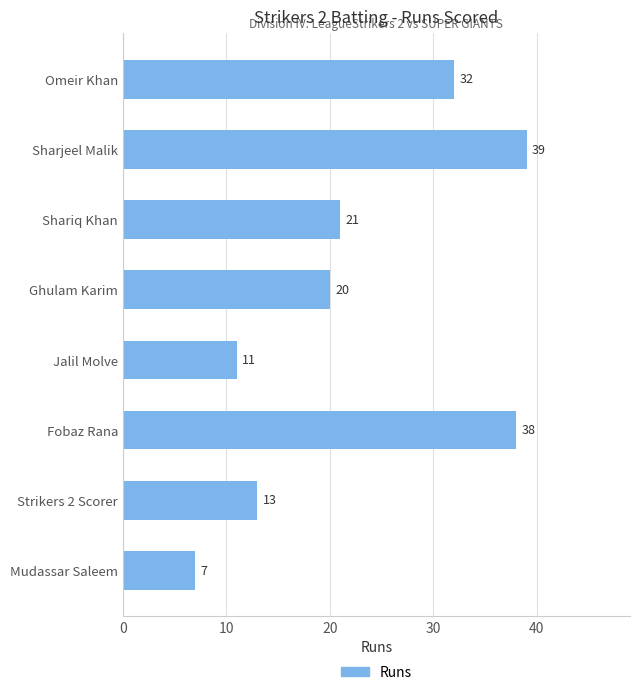

Reading top to bottom, what are all the values shown in this chart?

Omeir Khan=32	Sharjeel Malik=39	Shariq Khan=21	Ghulam Karim=20	Jalil Molve=11	Fobaz Rana=38	Strikers 2 Scorer=13	Mudassar Saleem=7